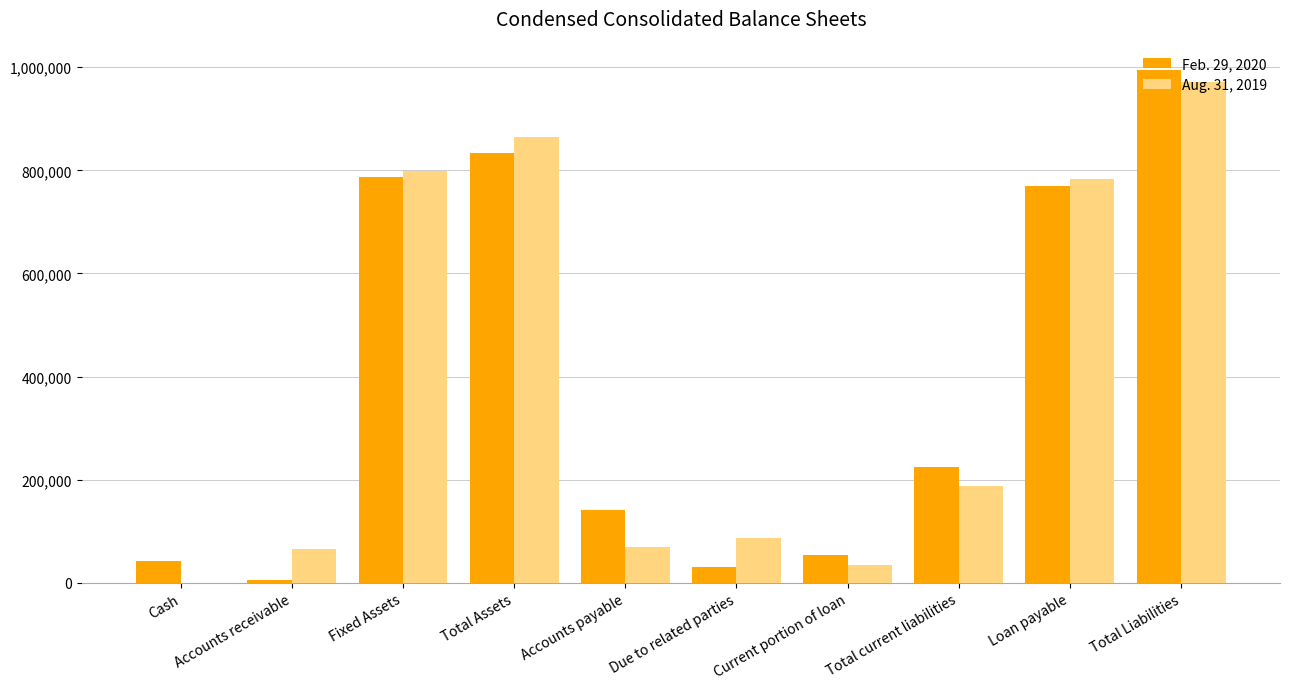

Are the bars grouped side by side (vs. stacked)?

Yes